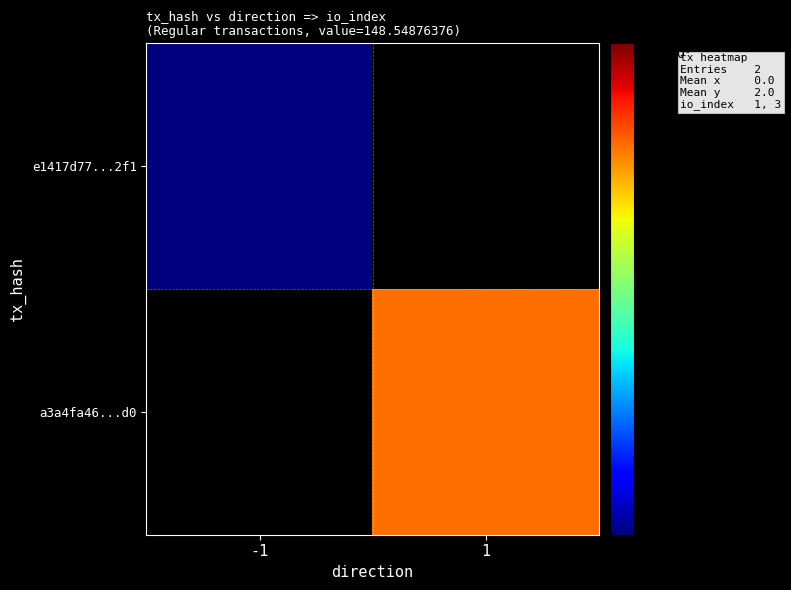

Count the number of categories in the chart.

2